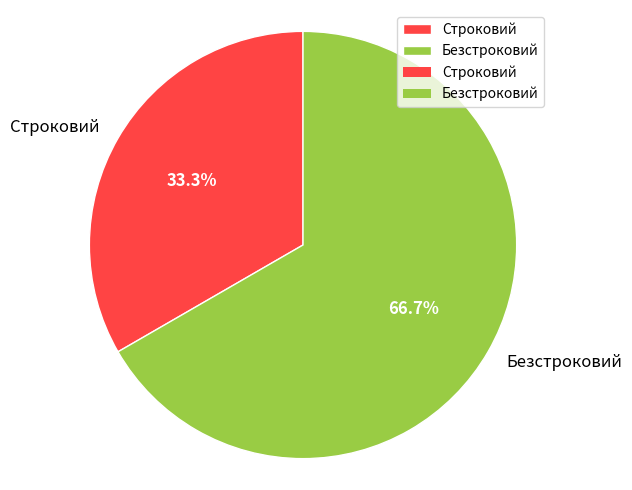

To the nearest percent, what portion does Строковий represent?

33%